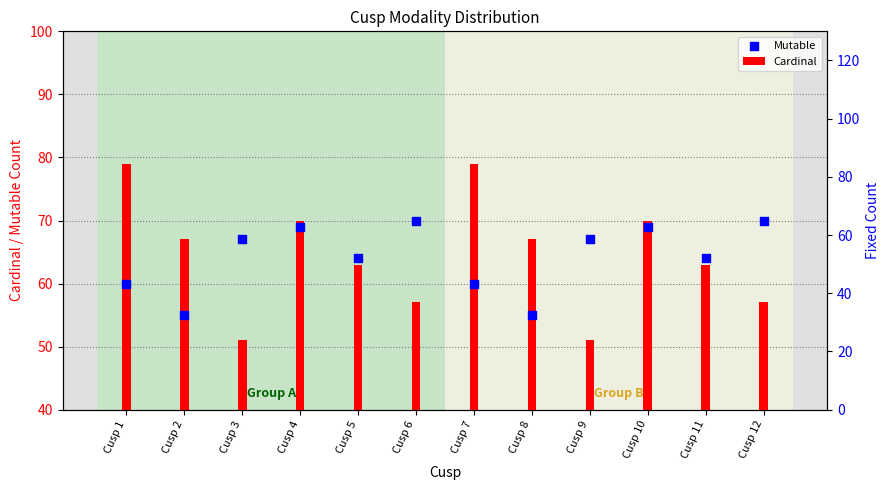

Which series contains the highest Y value?

Cardinal